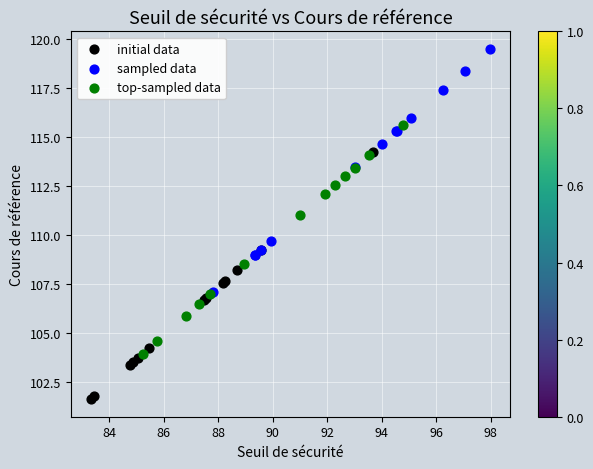

Which series contains the highest Y value?

sampled data